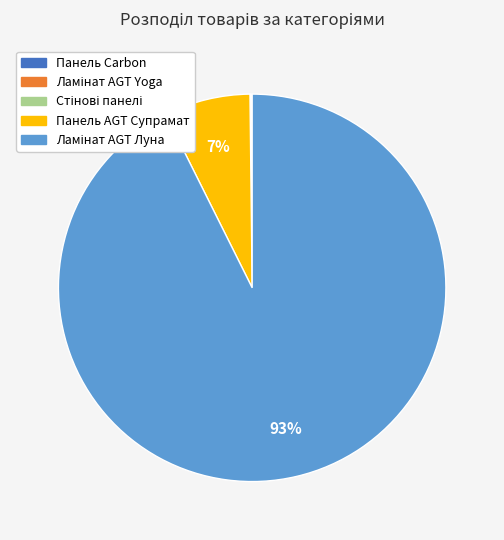

To the nearest percent, what is the average slice percentage?

20%